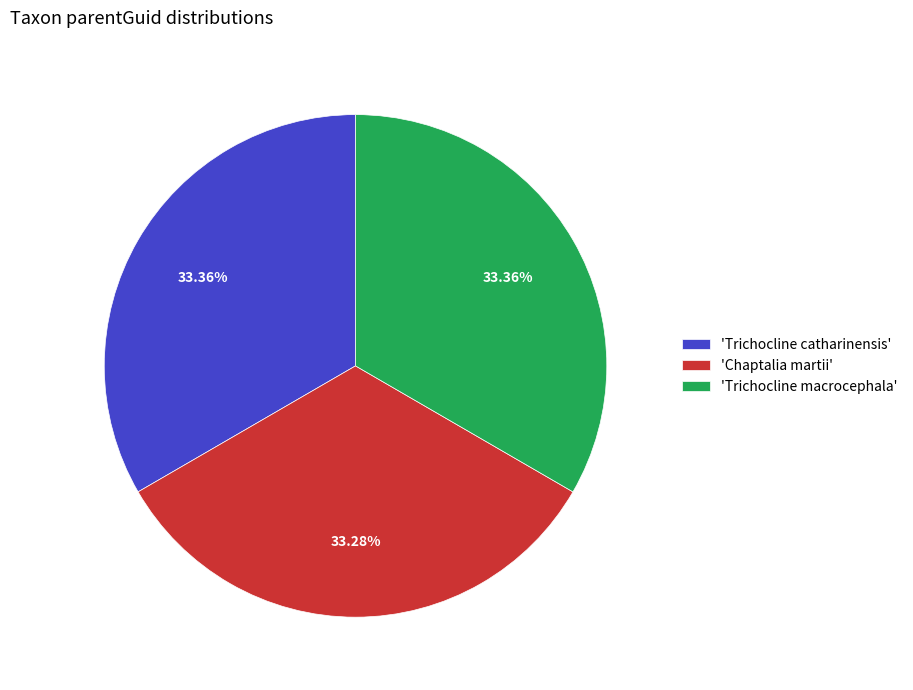

What is the ratio of the value at 'Trichocline macrocephala' to the value at 'Chaptalia martii'?

1.0